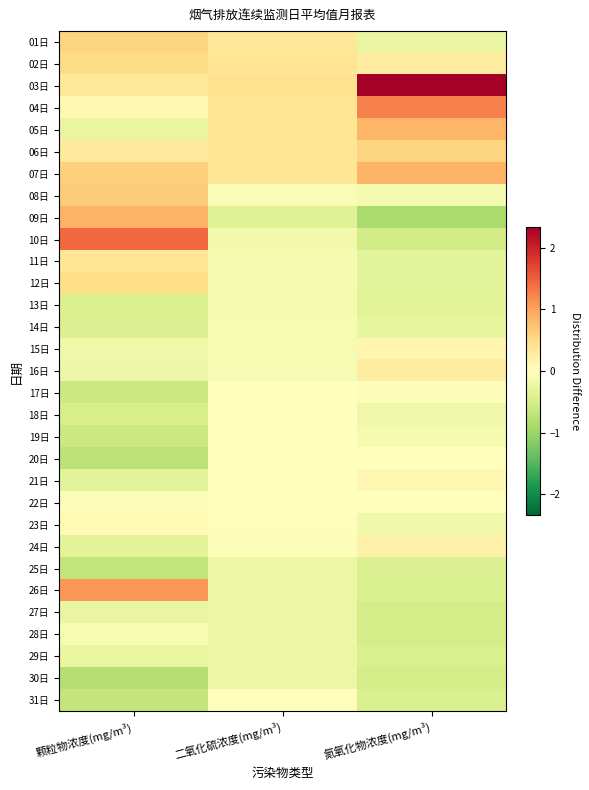

Reading left to right, list all the values displayed in this chart.

01日: 颗粒物浓度(mg/m³)=0.6	二氧化硫浓度(mg/m³)=0.4	氮氧化物浓度(mg/m³)=-0.3
02日: 颗粒物浓度(mg/m³)=0.5	二氧化硫浓度(mg/m³)=0.4	氮氧化物浓度(mg/m³)=0.3
03日: 颗粒物浓度(mg/m³)=0.3	二氧化硫浓度(mg/m³)=0.4	氮氧化物浓度(mg/m³)=2.3
04日: 颗粒物浓度(mg/m³)=0.1	二氧化硫浓度(mg/m³)=0.4	氮氧化物浓度(mg/m³)=1.3
05日: 颗粒物浓度(mg/m³)=-0.3	二氧化硫浓度(mg/m³)=0.4	氮氧化物浓度(mg/m³)=0.8
06日: 颗粒物浓度(mg/m³)=0.3	二氧化硫浓度(mg/m³)=0.4	氮氧化物浓度(mg/m³)=0.6
07日: 颗粒物浓度(mg/m³)=0.6	二氧化硫浓度(mg/m³)=0.4	氮氧化物浓度(mg/m³)=0.9
08日: 颗粒物浓度(mg/m³)=0.6	二氧化硫浓度(mg/m³)=-0.1	氮氧化物浓度(mg/m³)=-0.1
09日: 颗粒物浓度(mg/m³)=0.9	二氧化硫浓度(mg/m³)=-0.4	氮氧化物浓度(mg/m³)=-0.9
10日: 颗粒物浓度(mg/m³)=1.4	二氧化硫浓度(mg/m³)=-0.2	氮氧化物浓度(mg/m³)=-0.5
11日: 颗粒物浓度(mg/m³)=0.4	二氧化硫浓度(mg/m³)=-0.1	氮氧化物浓度(mg/m³)=-0.3
12日: 颗粒物浓度(mg/m³)=0.5	二氧化硫浓度(mg/m³)=-0.1	氮氧化物浓度(mg/m³)=-0.3
13日: 颗粒物浓度(mg/m³)=-0.4	二氧化硫浓度(mg/m³)=-0.1	氮氧化物浓度(mg/m³)=-0.3
14日: 颗粒物浓度(mg/m³)=-0.4	二氧化硫浓度(mg/m³)=-0.1	氮氧化物浓度(mg/m³)=-0.3
15日: 颗粒物浓度(mg/m³)=-0.2	二氧化硫浓度(mg/m³)=-0.1	氮氧化物浓度(mg/m³)=0.1
16日: 颗粒物浓度(mg/m³)=-0.2	二氧化硫浓度(mg/m³)=-0.1	氮氧化物浓度(mg/m³)=0.3
17日: 颗粒物浓度(mg/m³)=-0.6	二氧化硫浓度(mg/m³)=-0.0	氮氧化物浓度(mg/m³)=-0.1
18日: 颗粒物浓度(mg/m³)=-0.5	二氧化硫浓度(mg/m³)=-0.0	氮氧化物浓度(mg/m³)=-0.2
19日: 颗粒物浓度(mg/m³)=-0.6	二氧化硫浓度(mg/m³)=0.0	氮氧化物浓度(mg/m³)=-0.1
20日: 颗粒物浓度(mg/m³)=-0.7	二氧化硫浓度(mg/m³)=-0.0	氮氧化物浓度(mg/m³)=-0.0
21日: 颗粒物浓度(mg/m³)=-0.3	二氧化硫浓度(mg/m³)=0.0	氮氧化物浓度(mg/m³)=0.1
22日: 颗粒物浓度(mg/m³)=-0.0	二氧化硫浓度(mg/m³)=0.0	氮氧化物浓度(mg/m³)=-0.0
23日: 颗粒物浓度(mg/m³)=0.1	二氧化硫浓度(mg/m³)=0.0	氮氧化物浓度(mg/m³)=-0.2
24日: 颗粒物浓度(mg/m³)=-0.3	二氧化硫浓度(mg/m³)=-0.0	氮氧化物浓度(mg/m³)=0.2
25日: 颗粒物浓度(mg/m³)=-0.7	二氧化硫浓度(mg/m³)=-0.2	氮氧化物浓度(mg/m³)=-0.4
26日: 颗粒物浓度(mg/m³)=1.1	二氧化硫浓度(mg/m³)=-0.2	氮氧化物浓度(mg/m³)=-0.4
27日: 颗粒物浓度(mg/m³)=-0.3	二氧化硫浓度(mg/m³)=-0.2	氮氧化物浓度(mg/m³)=-0.5
28日: 颗粒物浓度(mg/m³)=-0.1	二氧化硫浓度(mg/m³)=-0.2	氮氧化物浓度(mg/m³)=-0.5
29日: 颗粒物浓度(mg/m³)=-0.3	二氧化硫浓度(mg/m³)=-0.2	氮氧化物浓度(mg/m³)=-0.4
30日: 颗粒物浓度(mg/m³)=-0.8	二氧化硫浓度(mg/m³)=-0.2	氮氧化物浓度(mg/m³)=-0.5
31日: 颗粒物浓度(mg/m³)=-0.7	二氧化硫浓度(mg/m³)=0.0	氮氧化物浓度(mg/m³)=-0.4